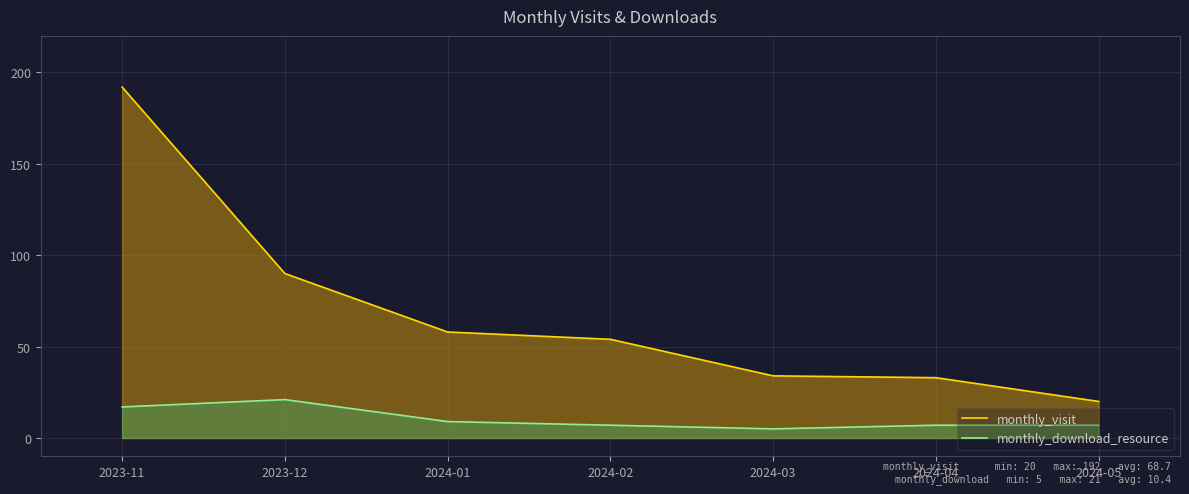

Between 2024-01 and 2023-12, which is larger?

2023-12